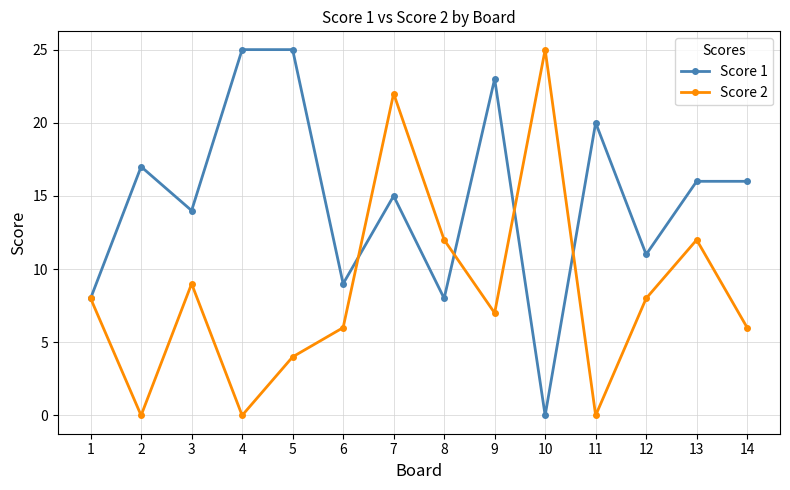

What is the difference between the maximum and minimum values in the Score 2 series?

25